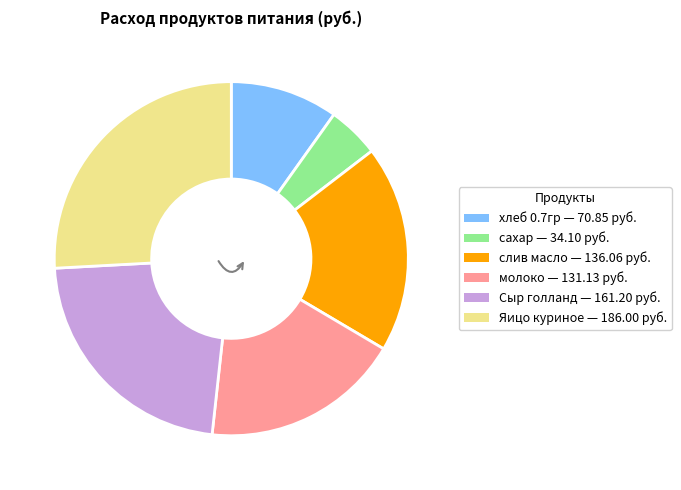

How many slices are in this pie chart?

6